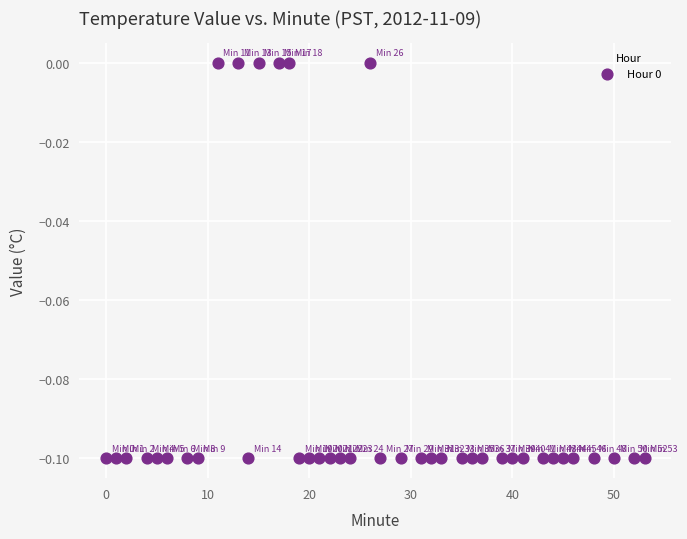

What is the range of X values (max minus min)?

53.0